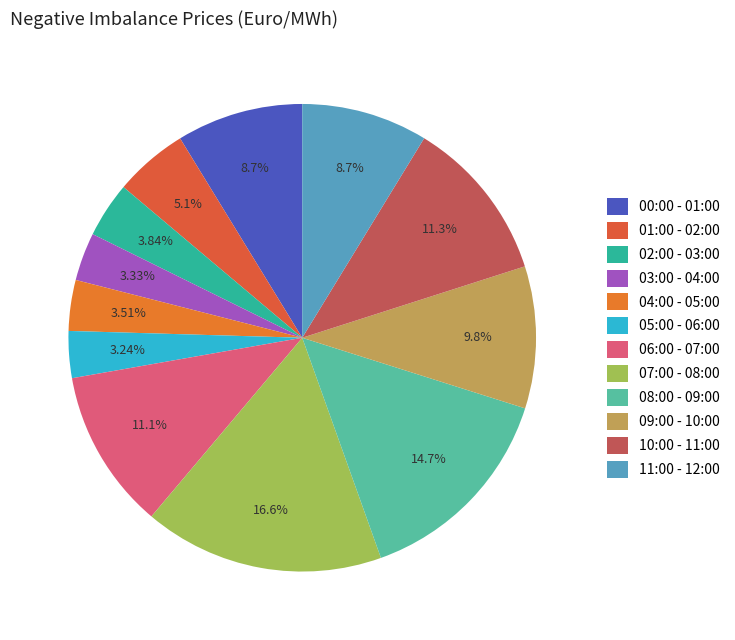

Is 00:00 - 01:00 the majority of the pie?

No